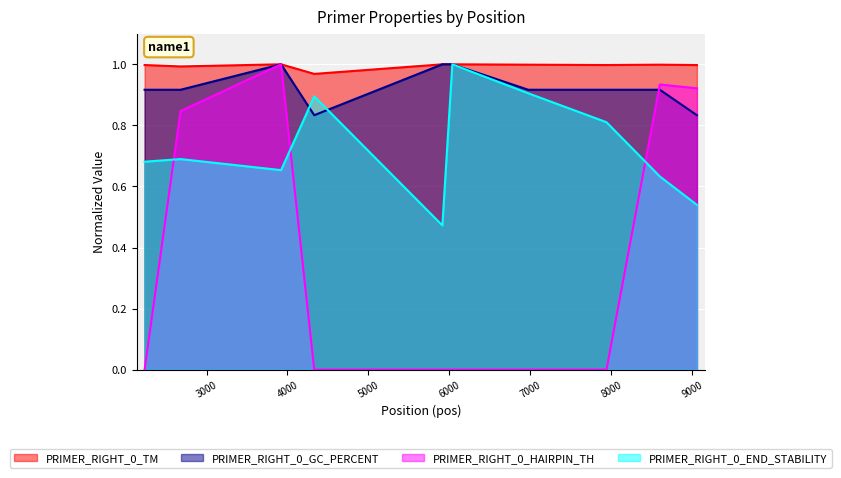

What is the maximum value shown in the chart?

1.0